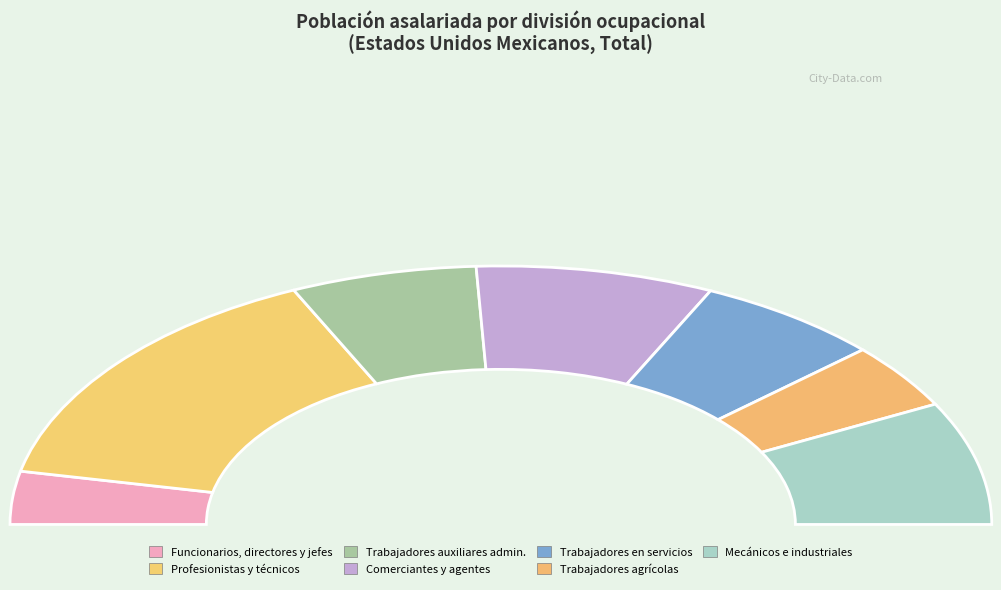

To the nearest percent, what percentage of the pie is Profesionistas y técnicos?

30%